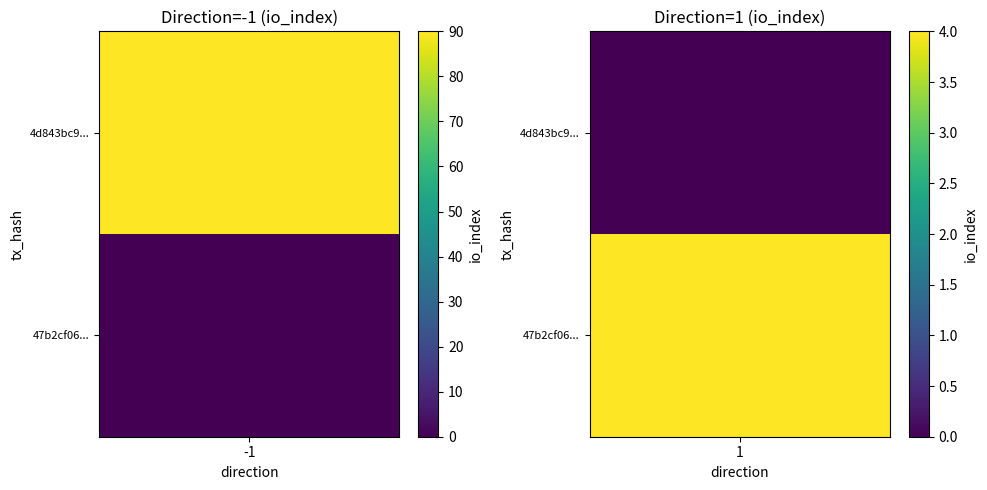

What is the average value of the 47b2cf06f2c48dc2464bab8f5b151d1a5c0431f series?

2